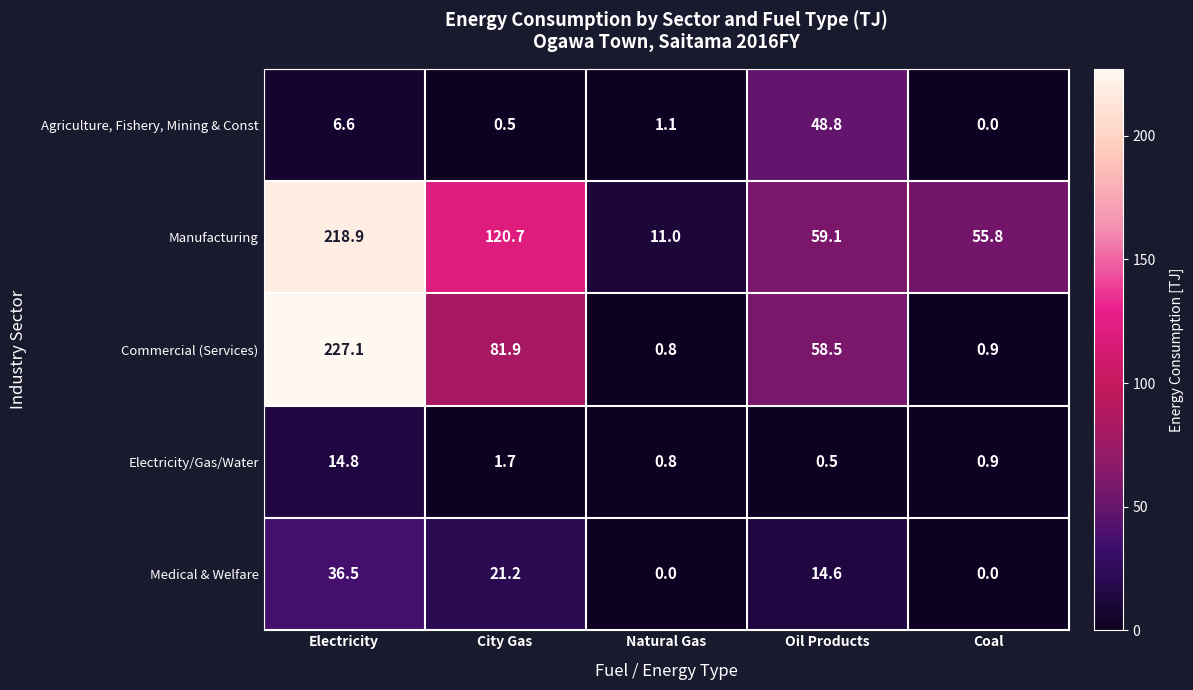

Reading left to right, what are all the values shown in this chart?

Agriculture, Fishery, Mining & Const: Electricity=6.6	City Gas=0.5	Natural Gas=1.1	Oil Products=48.8	Coal=0.0
Manufacturing: Electricity=218.9	City Gas=120.7	Natural Gas=11.0	Oil Products=59.1	Coal=55.8
Commercial (Services): Electricity=227.1	City Gas=81.9	Natural Gas=0.8	Oil Products=58.5	Coal=0.9
Electricity/Gas/Water: Electricity=14.8	City Gas=1.7	Natural Gas=0.8	Oil Products=0.5	Coal=0.9
Medical & Welfare: Electricity=36.5	City Gas=21.2	Natural Gas=0.0	Oil Products=14.6	Coal=0.0